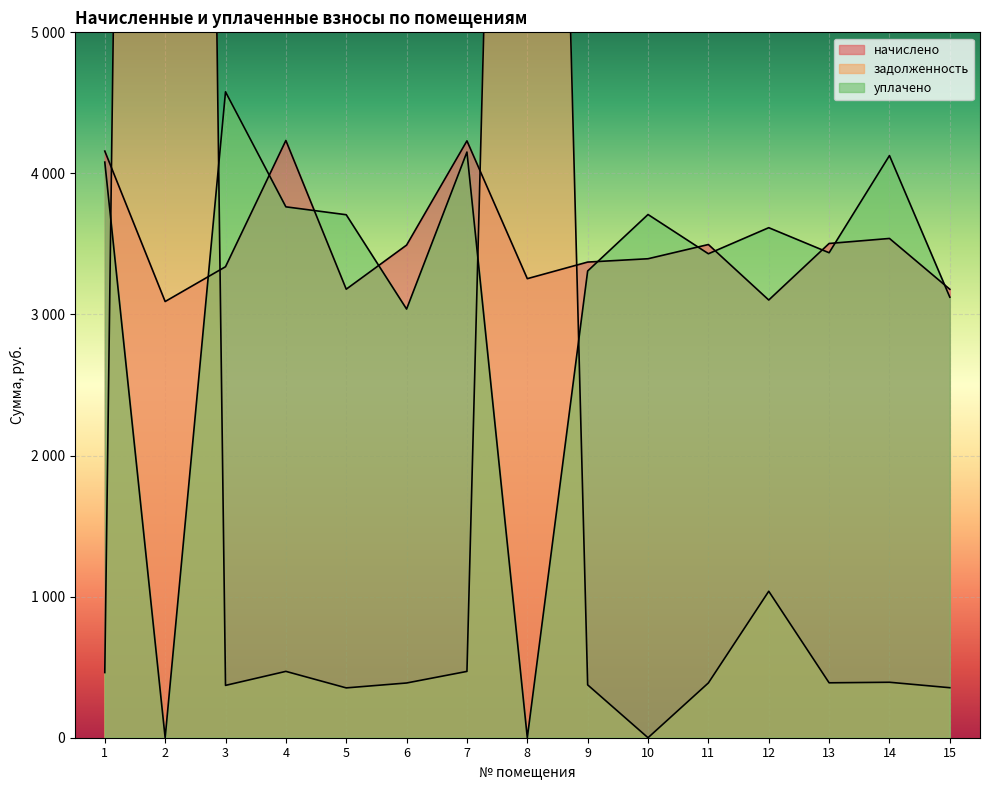

How many lines are shown in the chart?

3